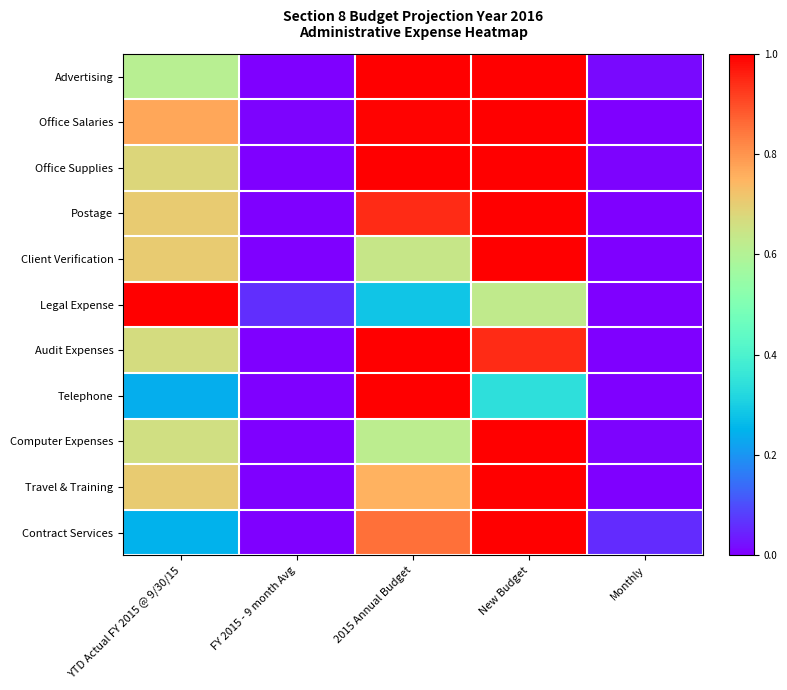

Which series changed the most between FY 2015 - 9 month Avg and 2015 Annual Budget?

Advertising